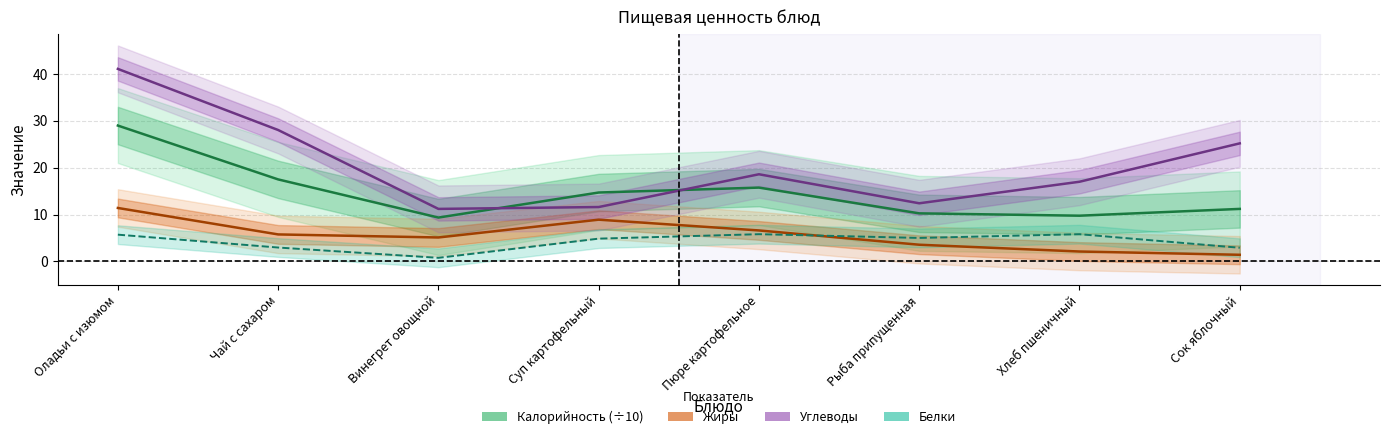

Rank the series at Сок яблочный from highest to lowest value.

Углеводы, Калорийность (÷10), Белки, Жиры